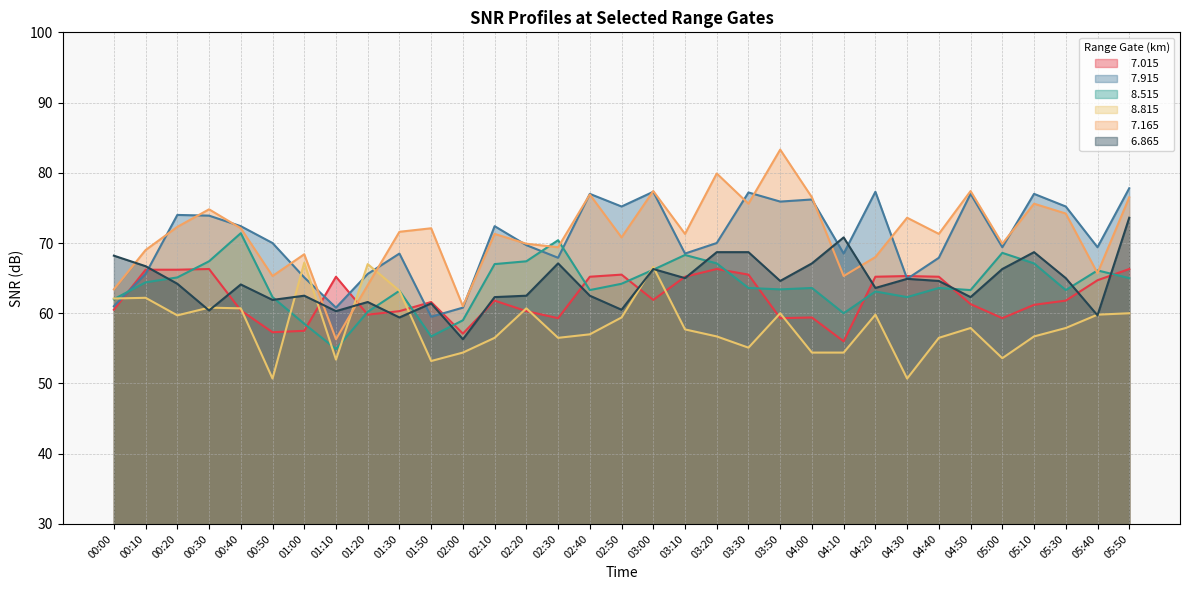

The   8.515 series shows 62.3 at 00:50. True or false?

True